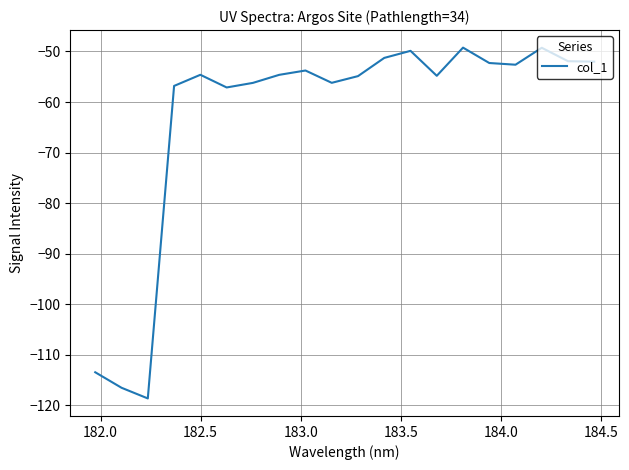

What is the difference between the maximum and minimum values?

69.4